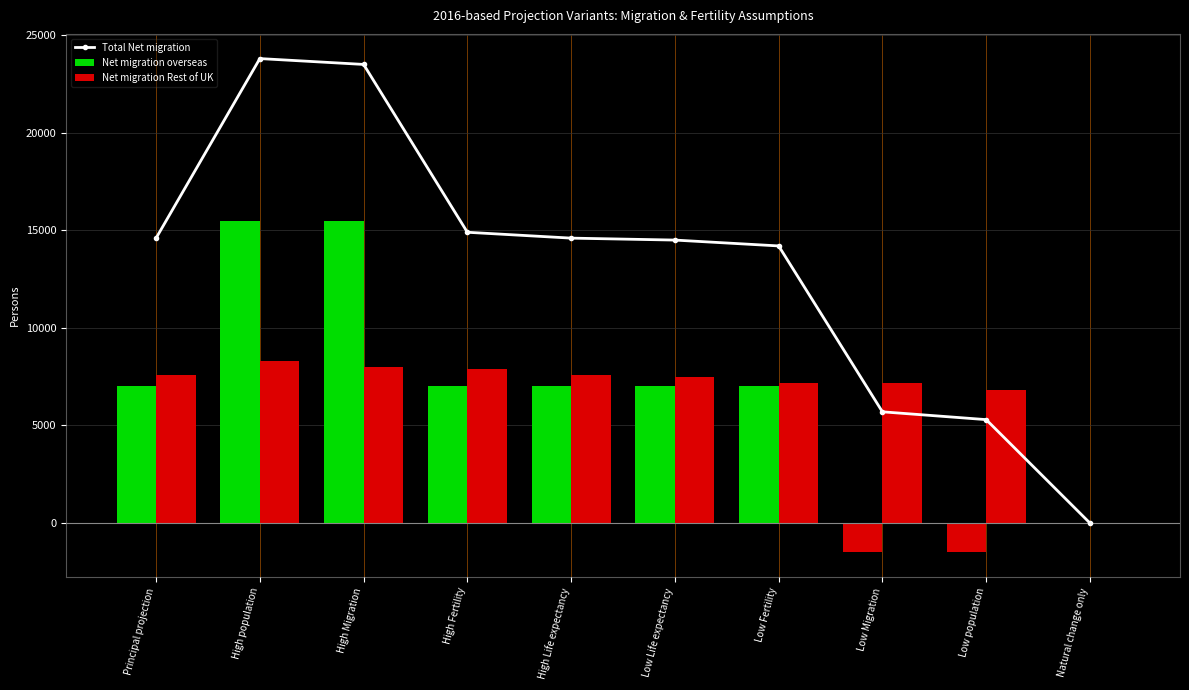

Reading right to left, extract all data points from this chart.

Total Net migration: Natural change only=0	Low population=5300	Low Migration=5700	Low Fertility=14200	Low Life expectancy=14500	High Life expectancy=14600	High Fertility=14900	High Migration=23500	High population=23800	Principal projection=14600
Net migration overseas: Natural change only=0	Low population=-1500	Low Migration=-1500	Low Fertility=7000	Low Life expectancy=7000	High Life expectancy=7000	High Fertility=7000	High Migration=15500	High population=15500	Principal projection=7000
Net migration Rest of UK: Natural change only=0	Low population=6800	Low Migration=7200	Low Fertility=7200	Low Life expectancy=7500	High Life expectancy=7600	High Fertility=7900	High Migration=8000	High population=8300	Principal projection=7600